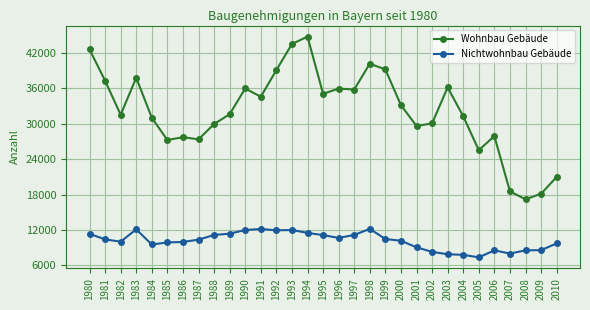

What are all the series names shown in the legend?

Wohnbau Gebäude, Nichtwohnbau Gebäude